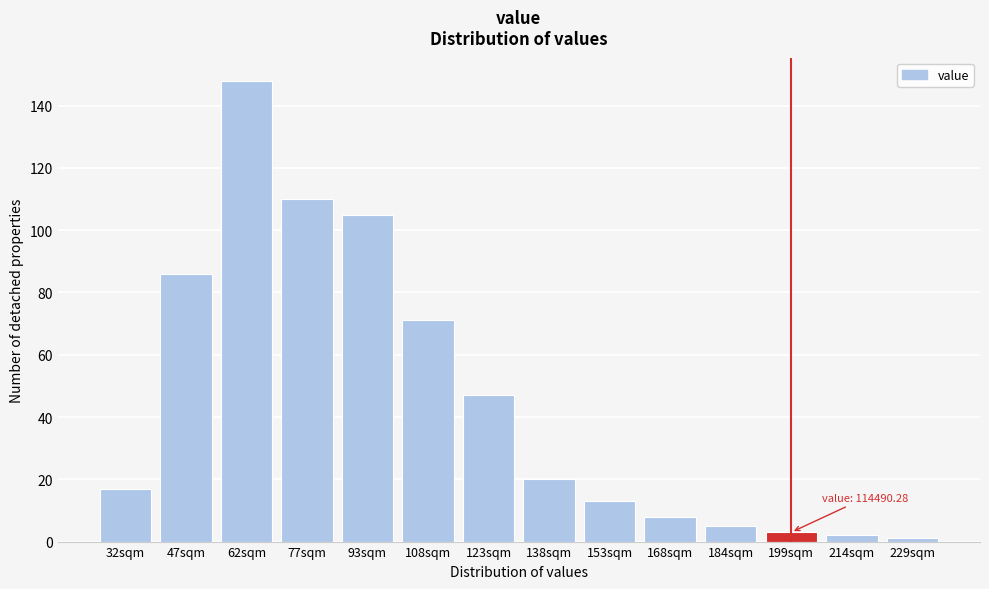

Reading right to left, list all the values displayed in this chart.

1	2	3	5	8	13	20	47	71	105	110	148	86	17